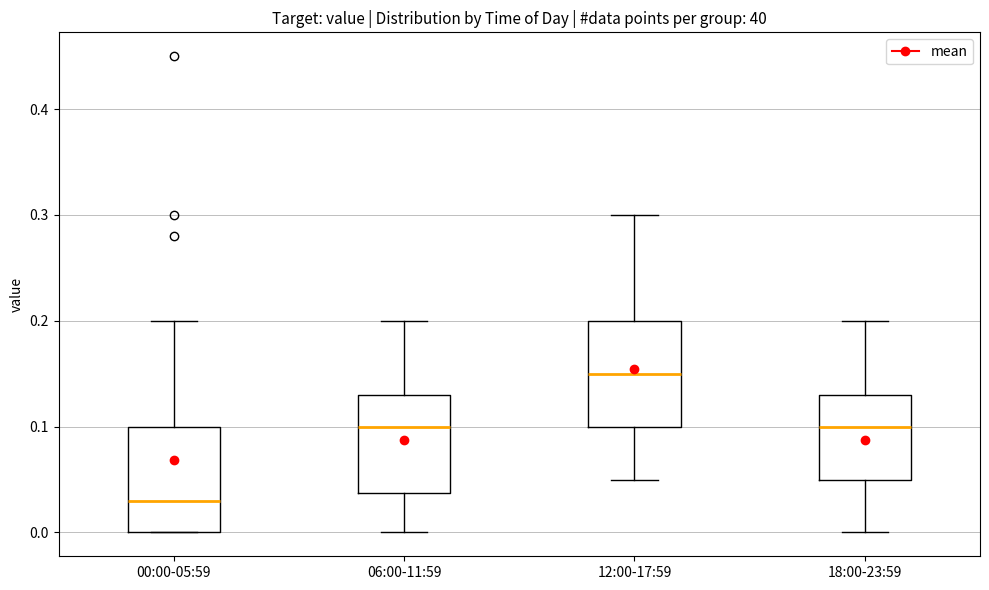

Which box's median line is the highest?

12:00-17:59